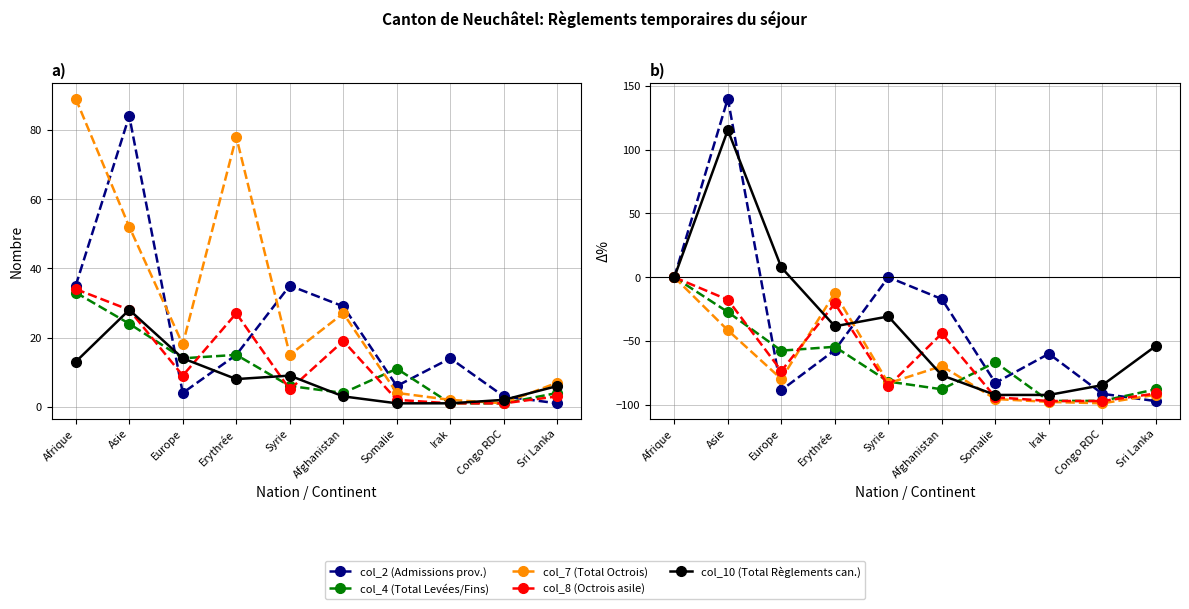

What is the total value across all series at Sri Lanka?

-422.2